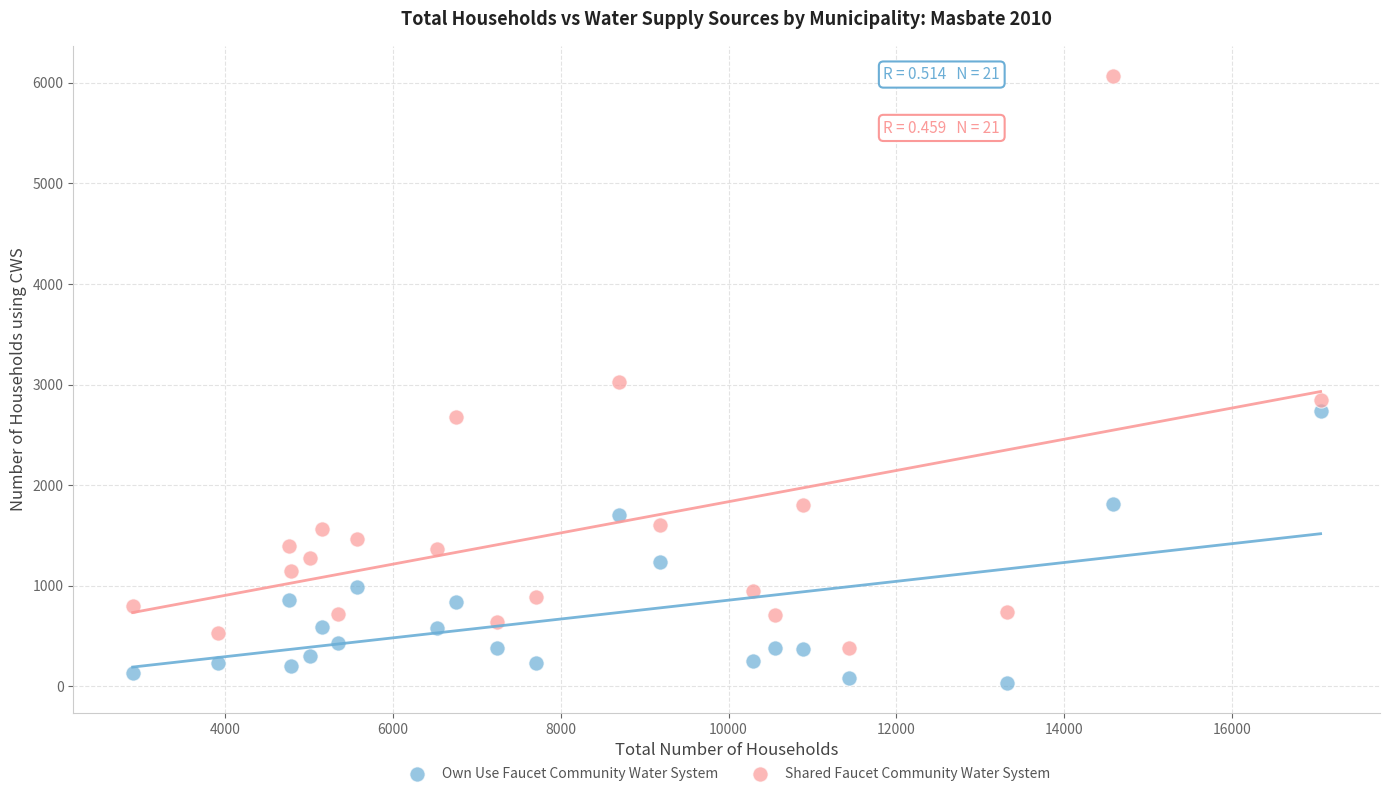

Which series contains the highest Y value?

Shared Faucet Community Water System